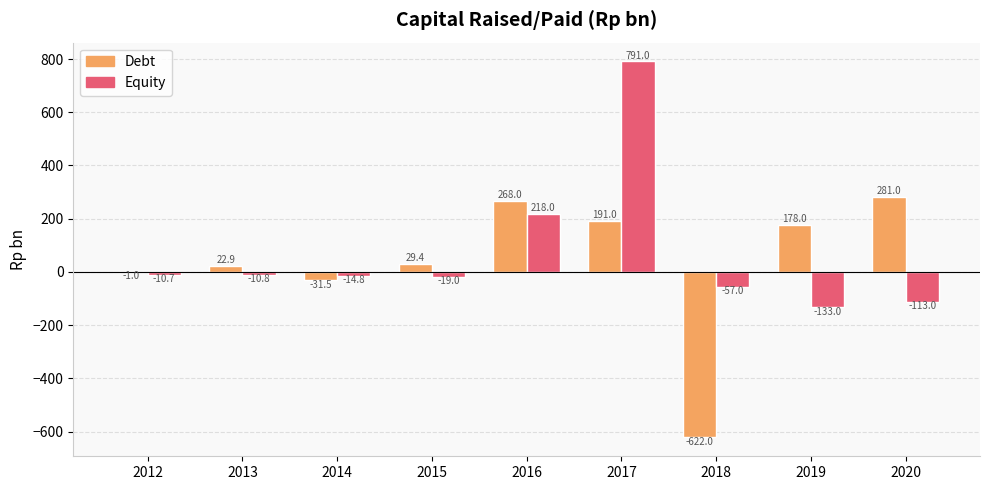

Reading left to right, list all the values displayed in this chart.

Debt: 2012=-1.0	2013=22.9	2014=-31.5	2015=29.4	2016=268.0	2017=191.0	2018=-622.0	2019=178.0	2020=281.0
Equity: 2012=-10.7	2013=-10.8	2014=-14.8	2015=-19.0	2016=218.0	2017=791.0	2018=-57.0	2019=-133.0	2020=-113.0